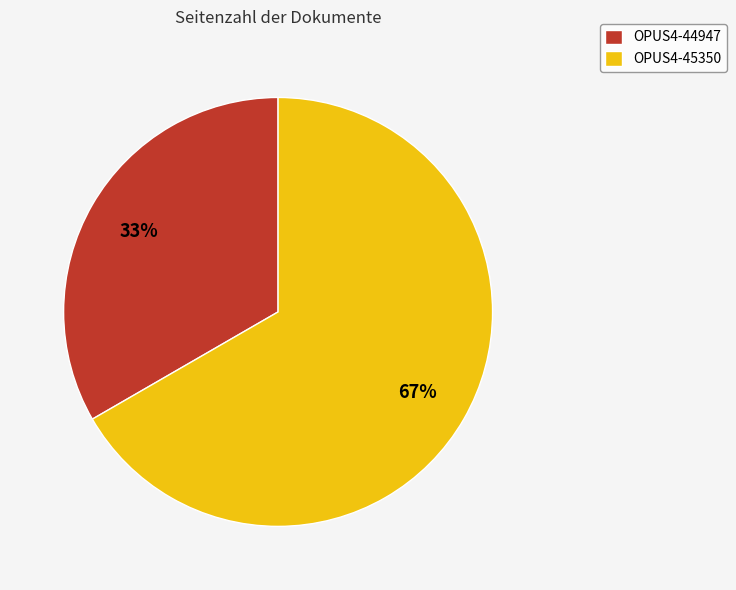

Between OPUS4-44947 and OPUS4-45350, which is larger?

OPUS4-45350